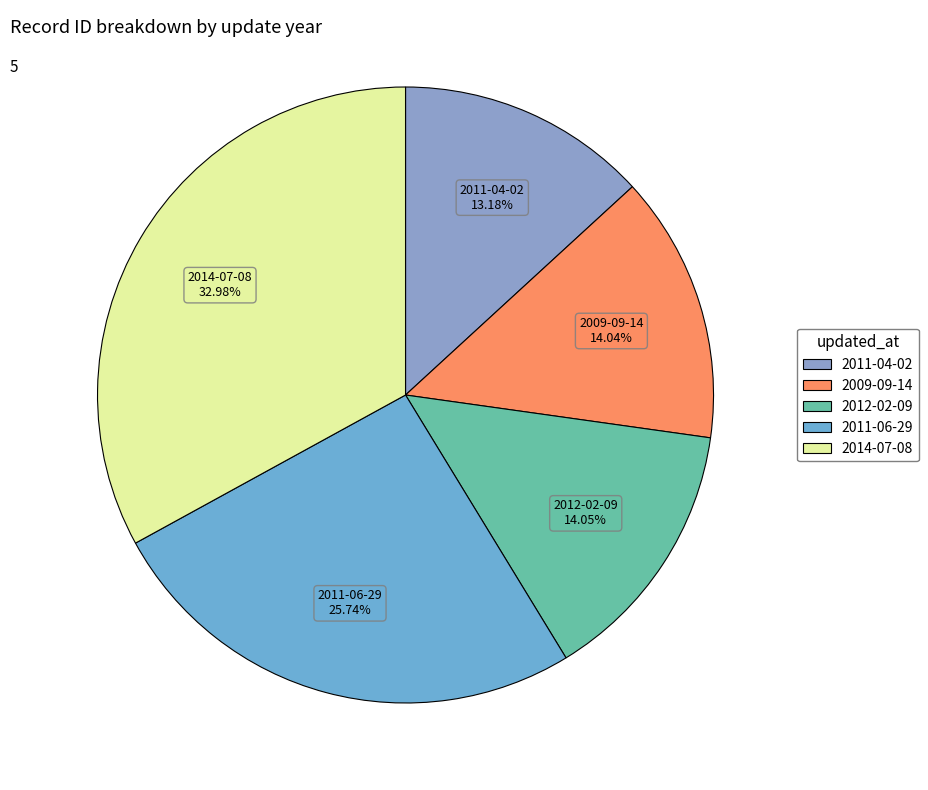

What is the ratio of the value at 2011-06-29 to the value at 2009-09-14?

1.8